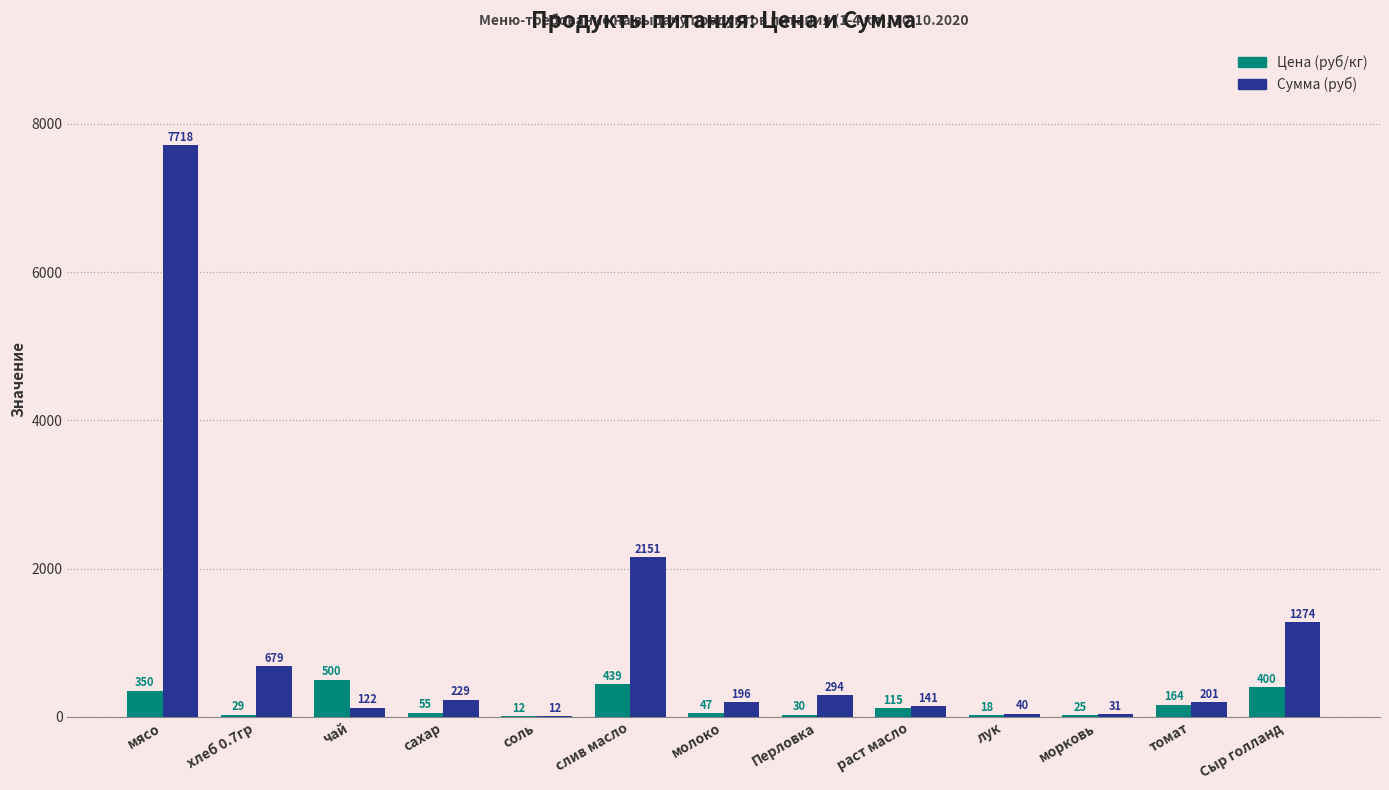

Which series has the widest spread of values?

Сумма (руб)